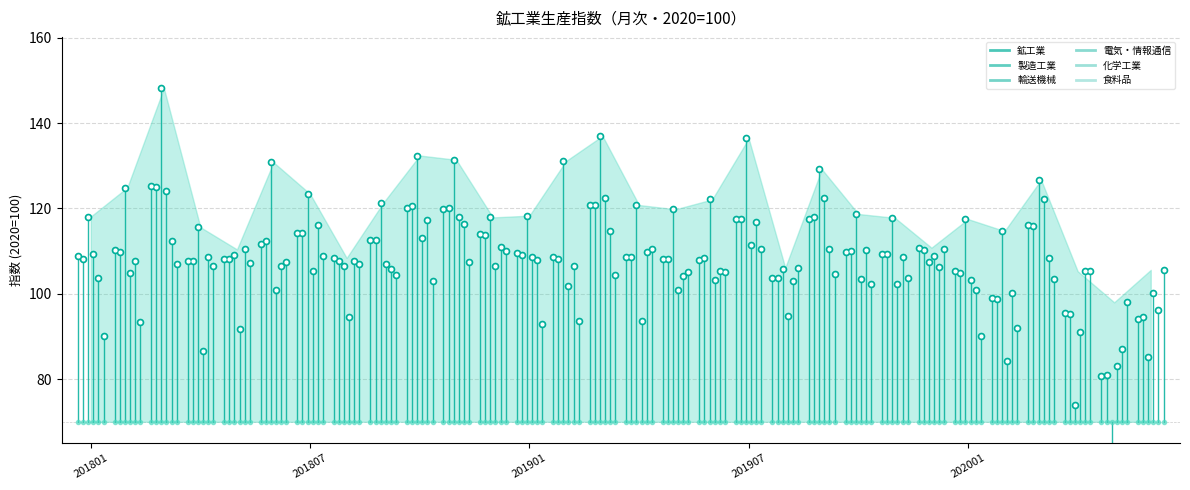

Where is the first local maximum for 製造工業?

201803